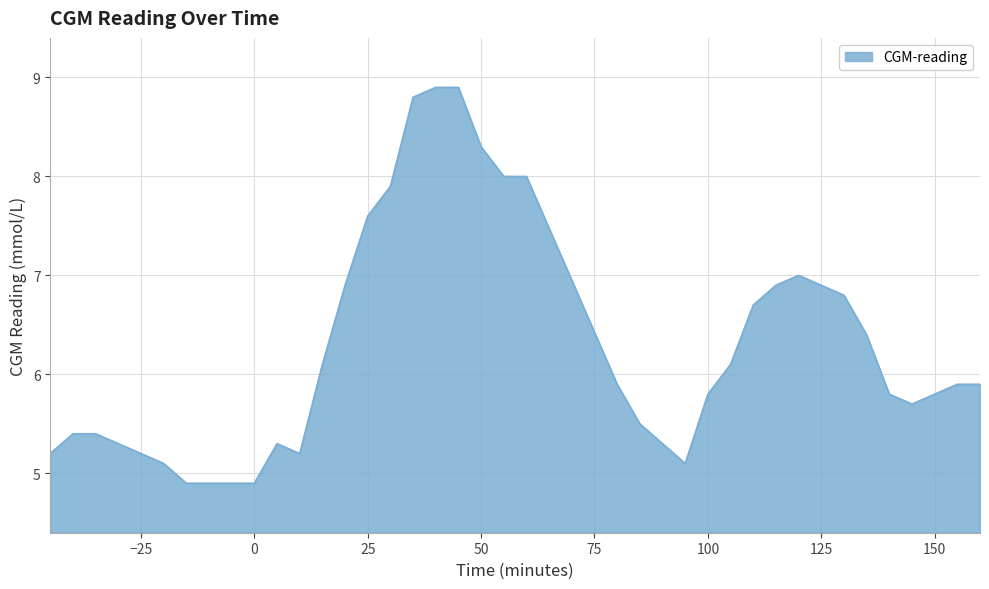

Reading right to left, extract all data points from this chart.

5.9	5.9	5.8	5.7	5.8	6.4	6.8	6.9	7.0	6.9	6.7	6.1	5.8	5.1	5.3	5.5	5.9	8.0	8.0	8.3	8.9	8.9	8.8	7.9	7.6	6.9	6.1	5.2	5.3	4.9	4.9	5.1	5.2	5.3	5.4	5.4	5.2